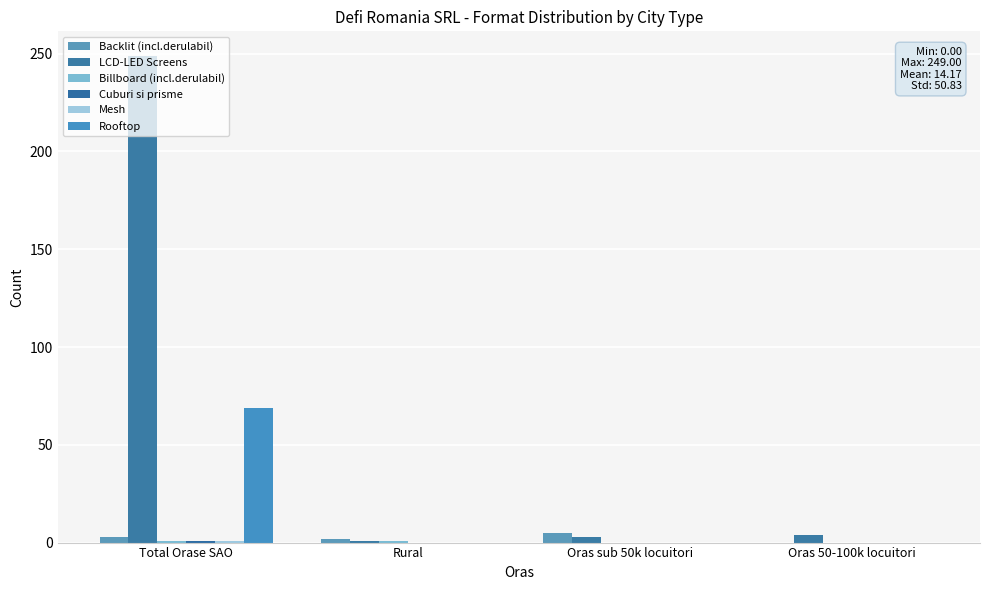

At Total Orase SAO, list the series in order from smallest to largest.

Billboard (incl.derulabil), Cuburi si prisme, Mesh, Backlit (incl.derulabil), Rooftop, LCD-LED Screens